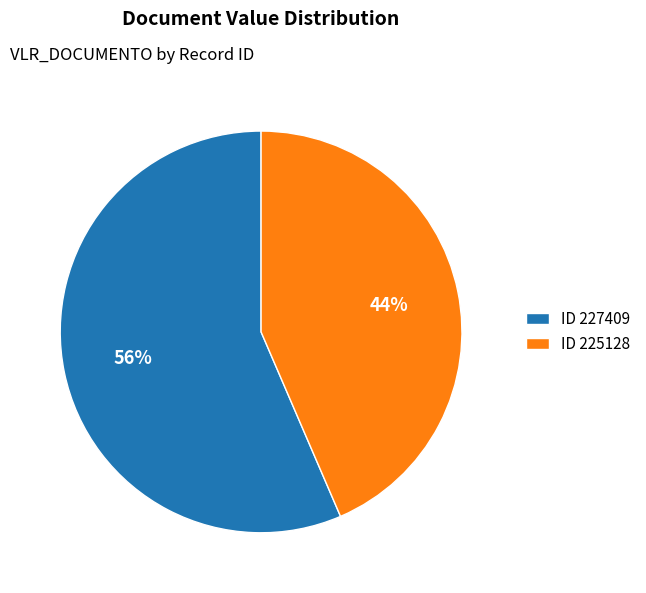

Approximately how many times larger is the value at ID 227409 compared to ID 225128?

1.3